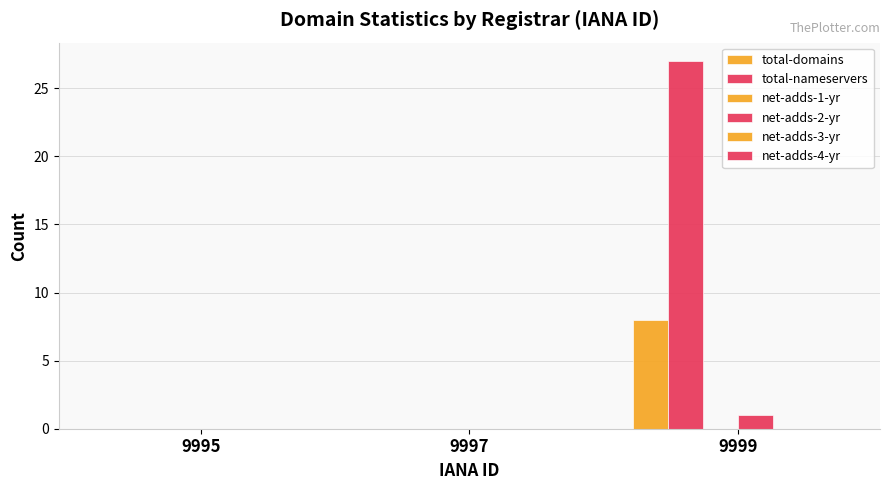

Reading right to left, what are all the values shown in this chart?

total-domains: 9999=8	9997=0	9995=0
total-nameservers: 9999=27	9997=0	9995=0
net-adds-1-yr: 9999=0	9997=0	9995=0
net-adds-2-yr: 9999=1	9997=0	9995=0
net-adds-3-yr: 9999=0	9997=0	9995=0
net-adds-4-yr: 9999=0	9997=0	9995=0